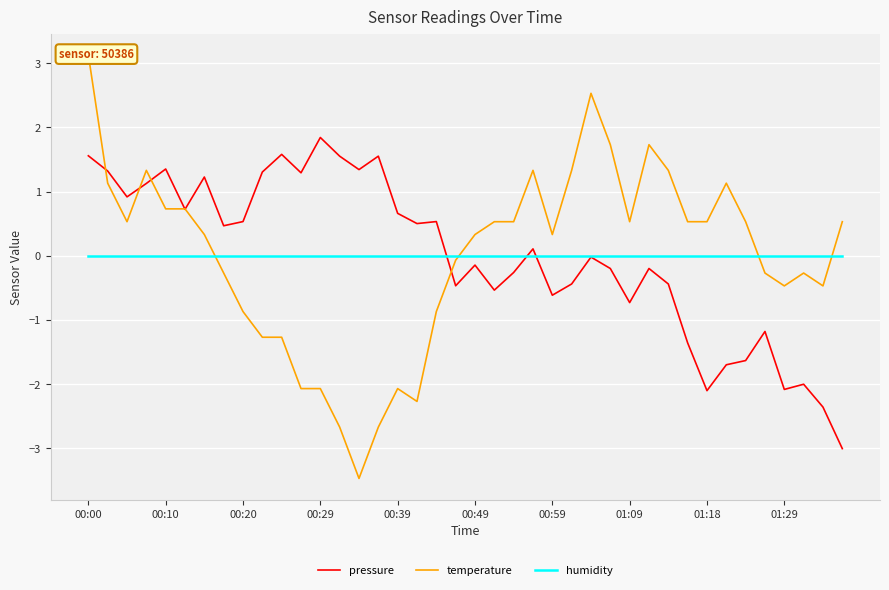

What are all the series names shown in the legend?

pressure, temperature, humidity